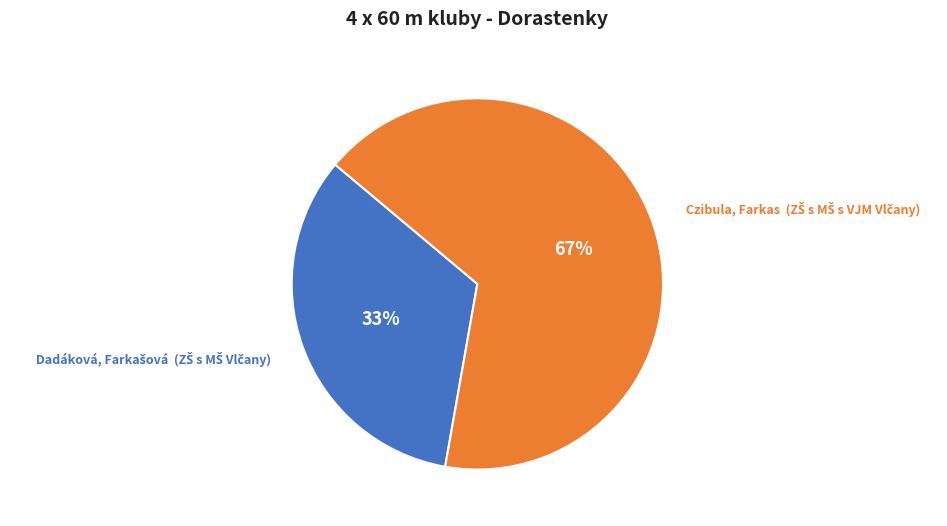

Is there any slice that represents more than half of the pie?

Yes